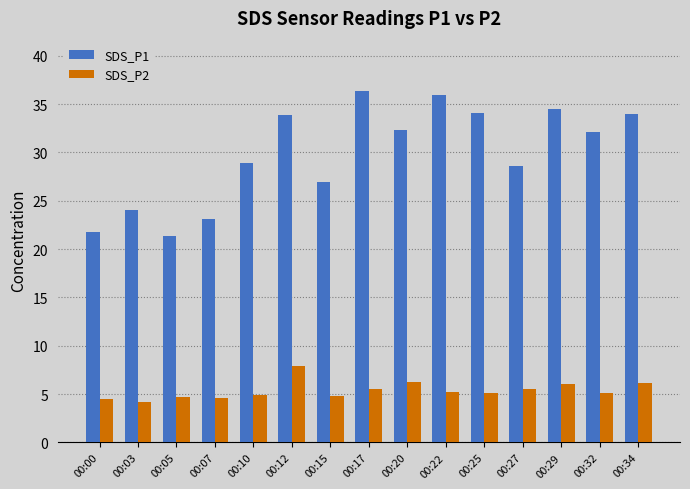

The value of SDS_P2 at 00:03 is 6.5. True or false?

False